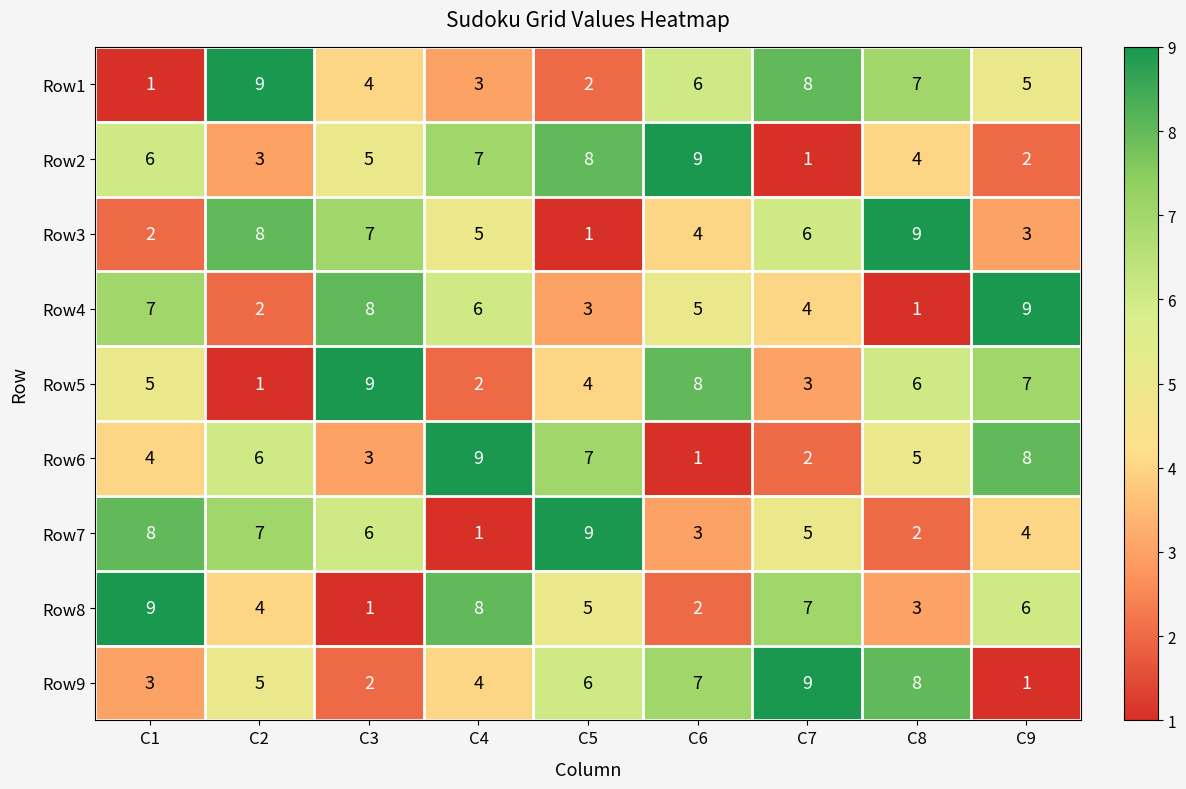

Rank the categories by Row3 value from lowest to highest.

C5, C1, C9, C6, C4, C7, C3, C2, C8